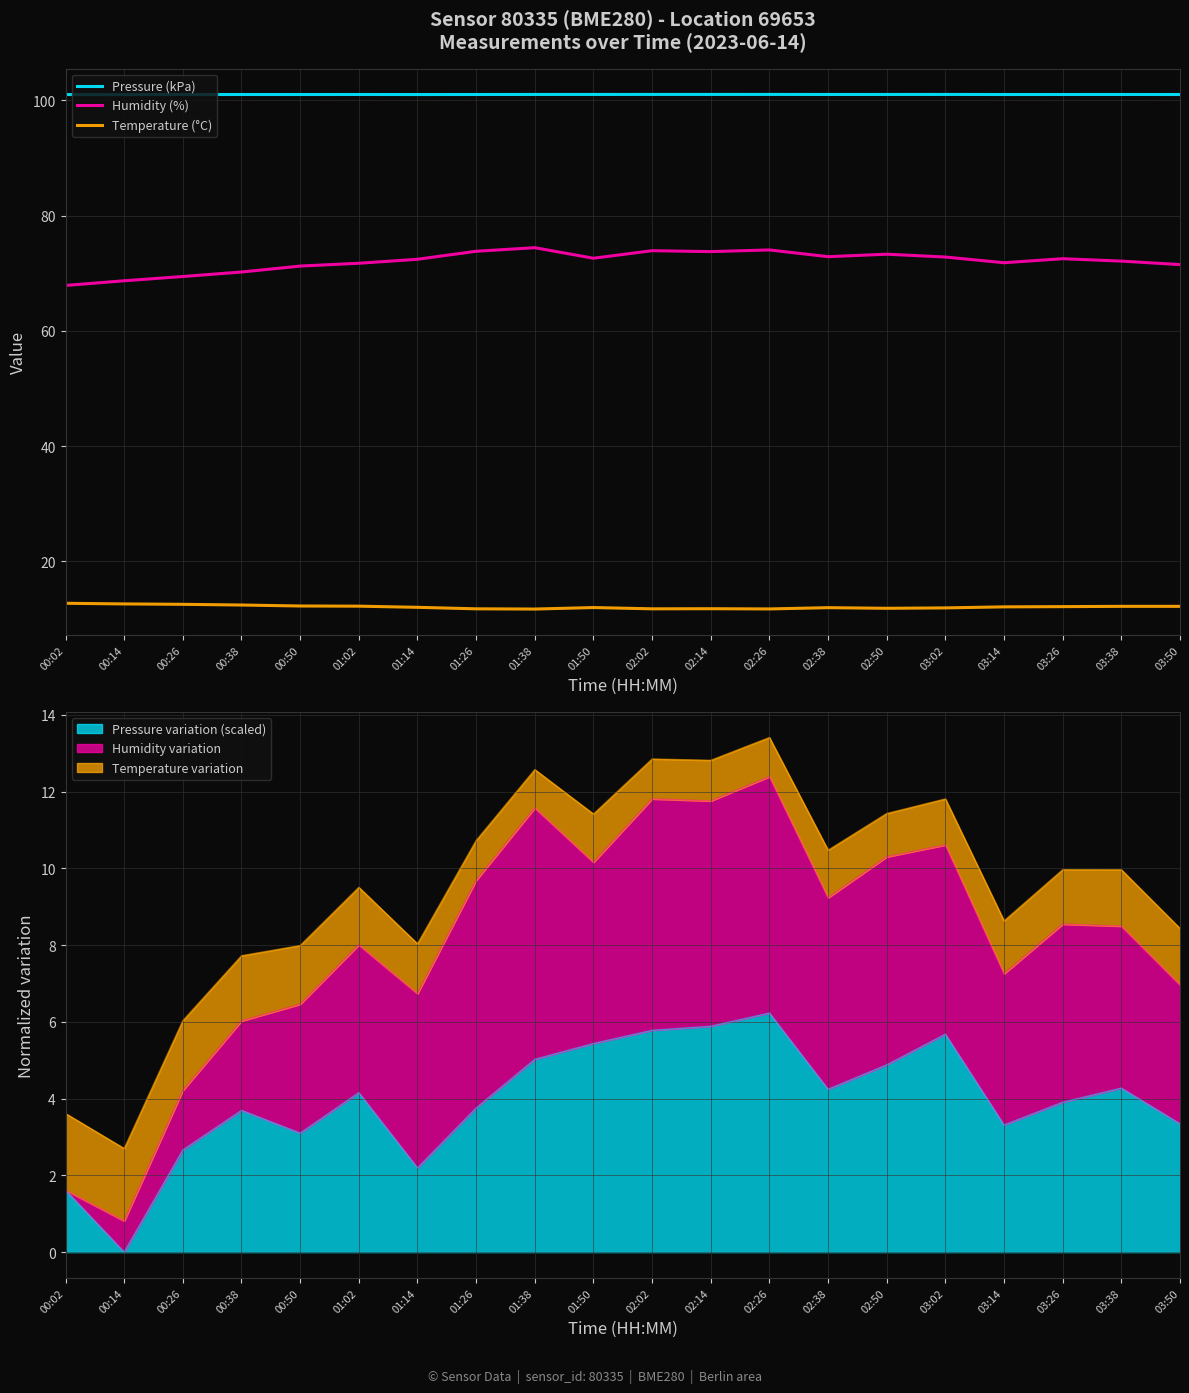

The value of Temperature (°C) at 00:14 is 4.7. True or false?

False